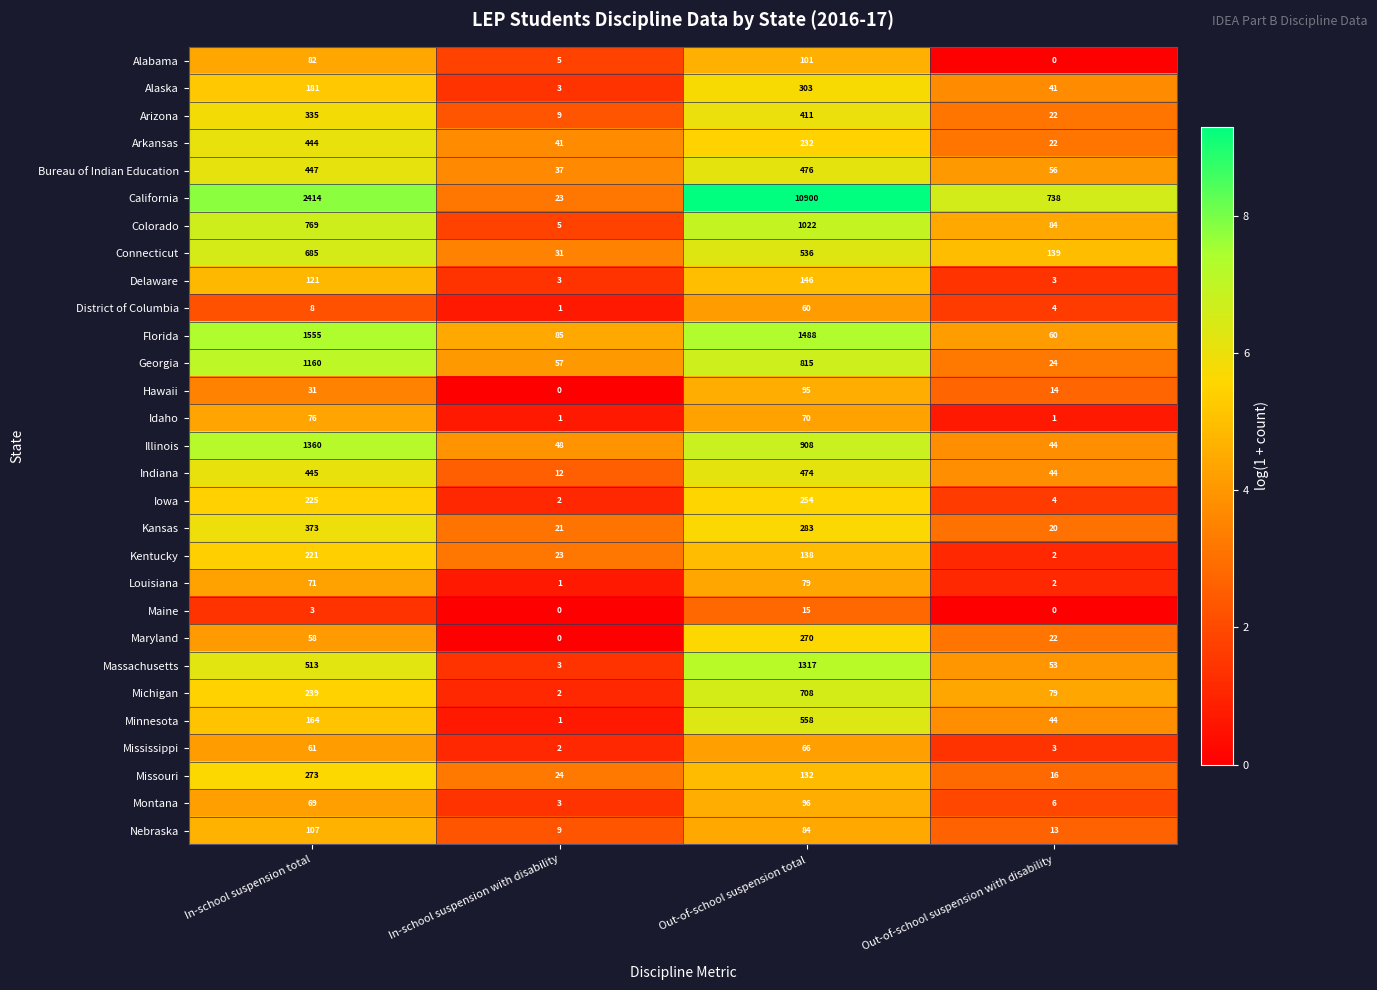

The Idaho series shows 70 at Out-of-school suspension total. True or false?

True